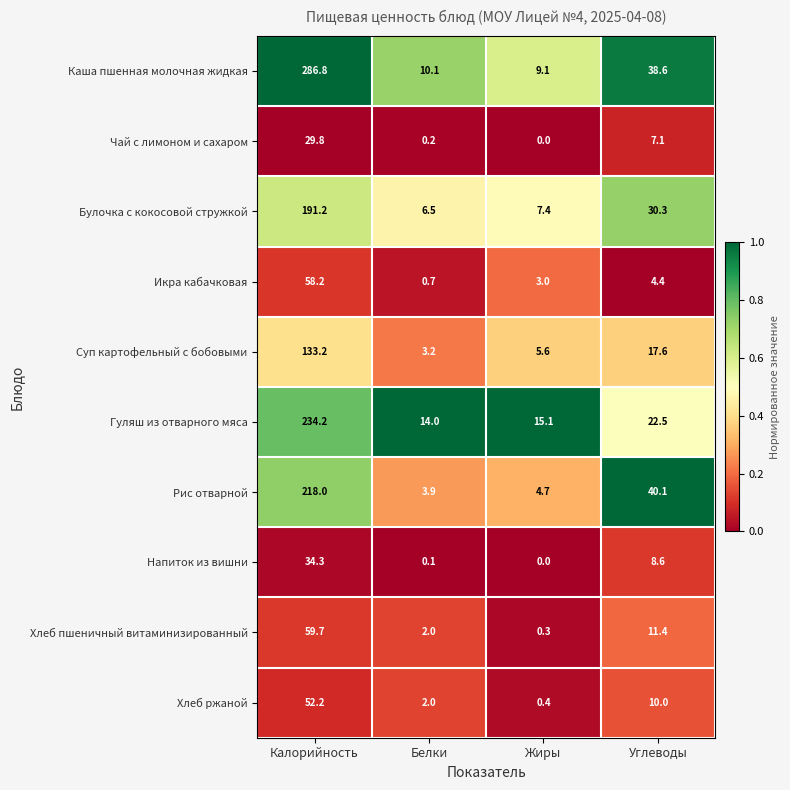

What is the difference between the maximum and minimum values in the Булочка с кокосовой стружкой series?

184.7